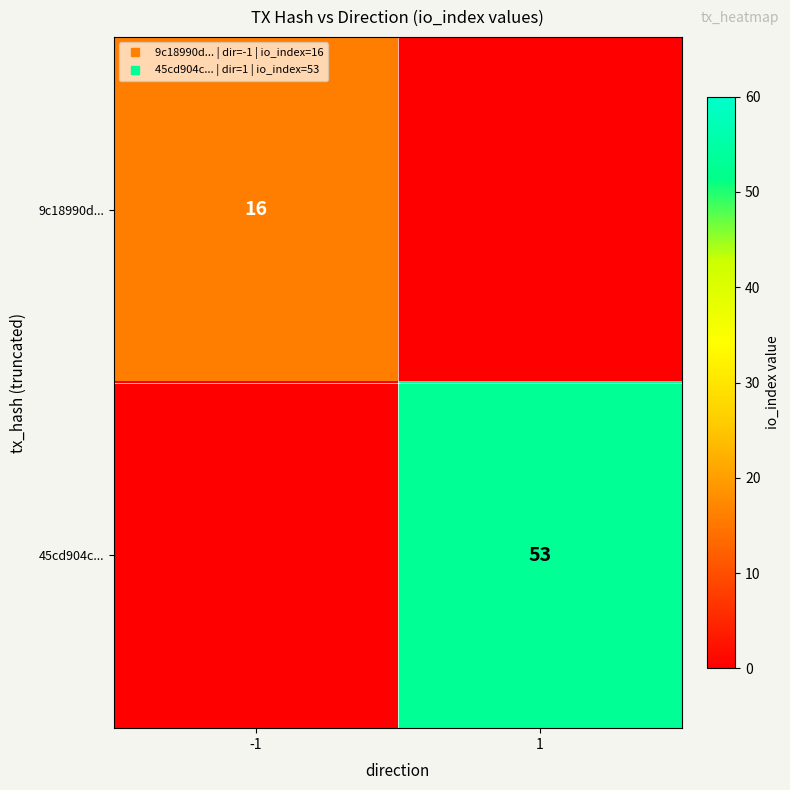

What is the spread (max minus min) of values at 1?

53